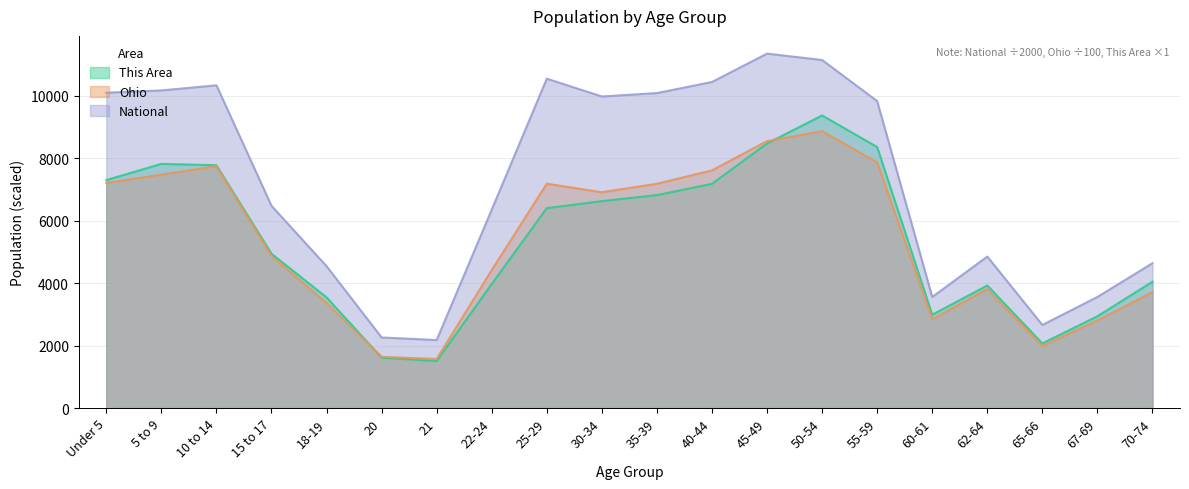

What position from the left is 30-34?

10